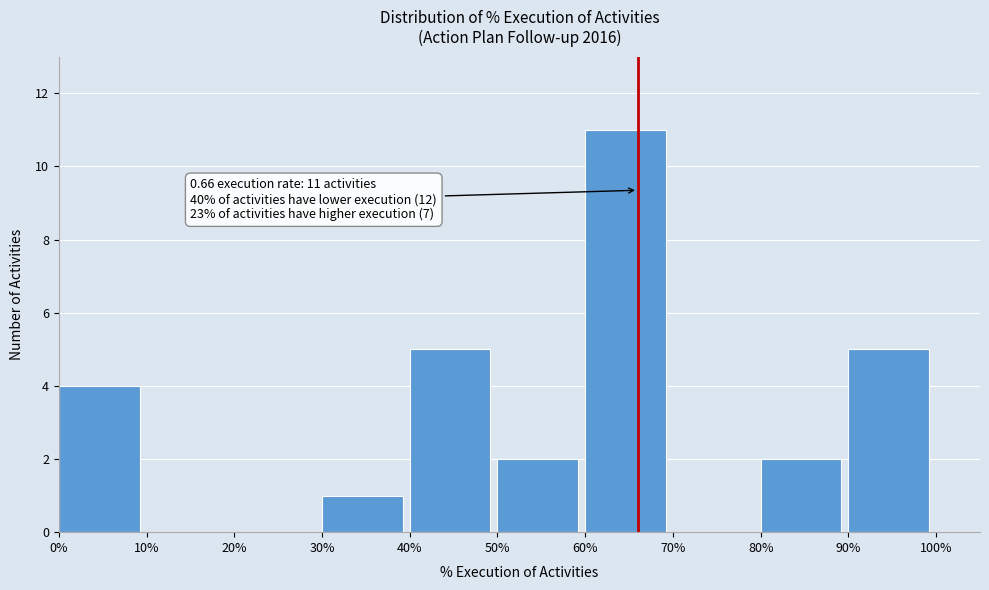

Reading right to left, transcribe all the data shown in this chart.

90%=5	80%=2	70%=0	60%=11	50%=2	40%=5	30%=1	20%=0	10%=0	0%=4